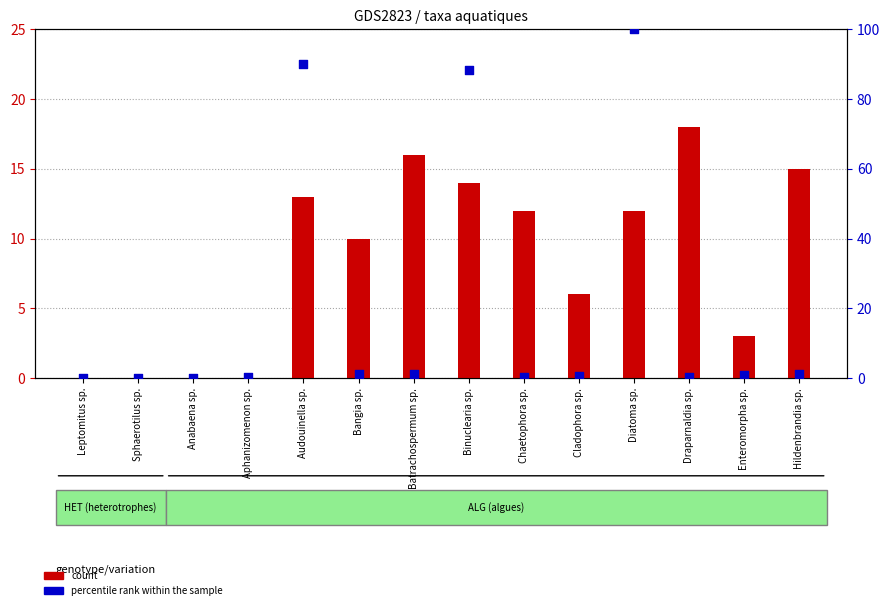

Which series has the largest total across all categories?

percentile rank within the sample